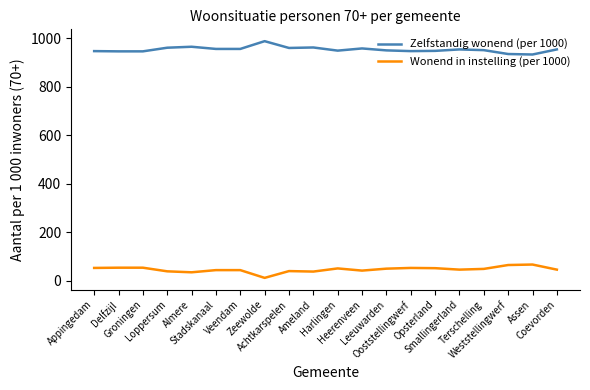

What is the maximum value shown in the chart?

988